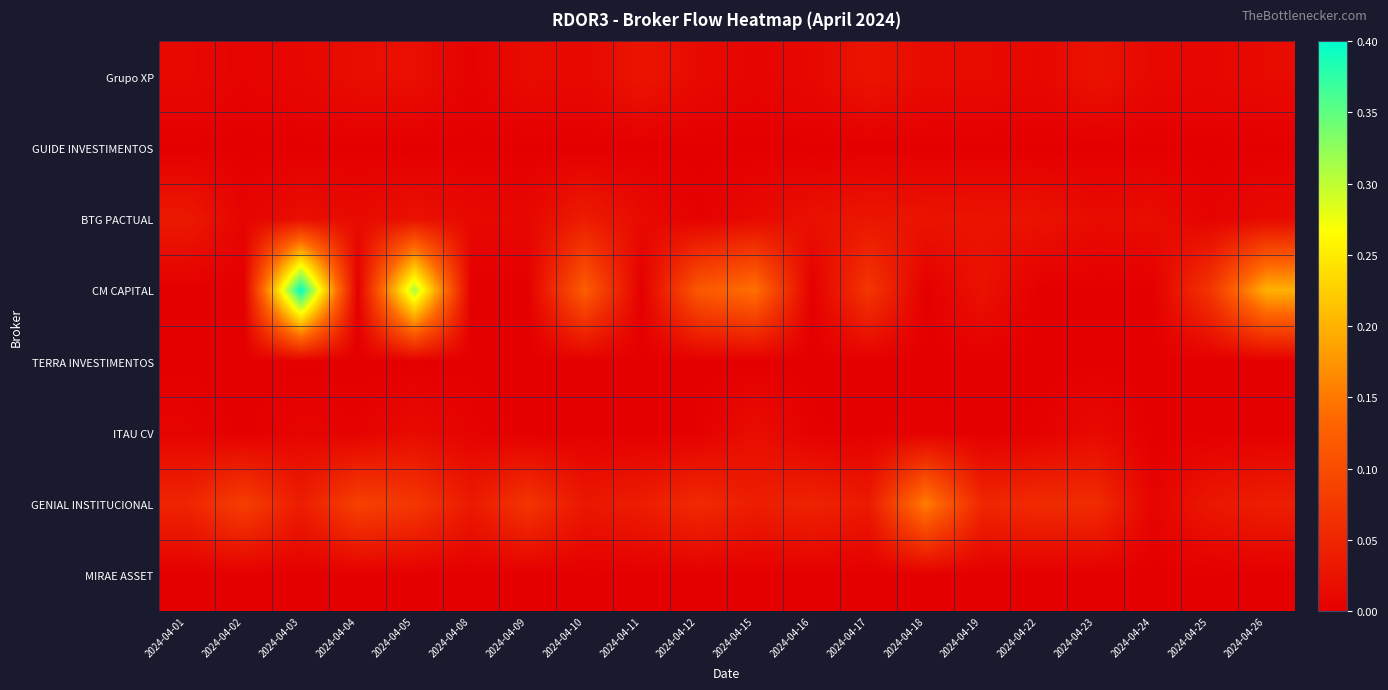

At which category is the sum across all series the highest?

2024-04-03